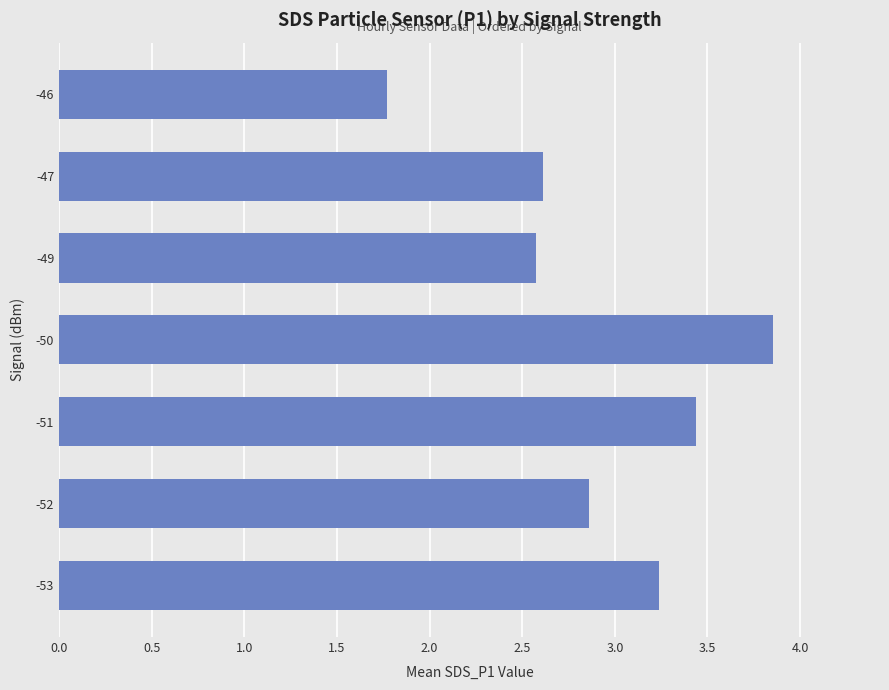

Approximately how many times larger is the value at -46 compared to -50?

0.5